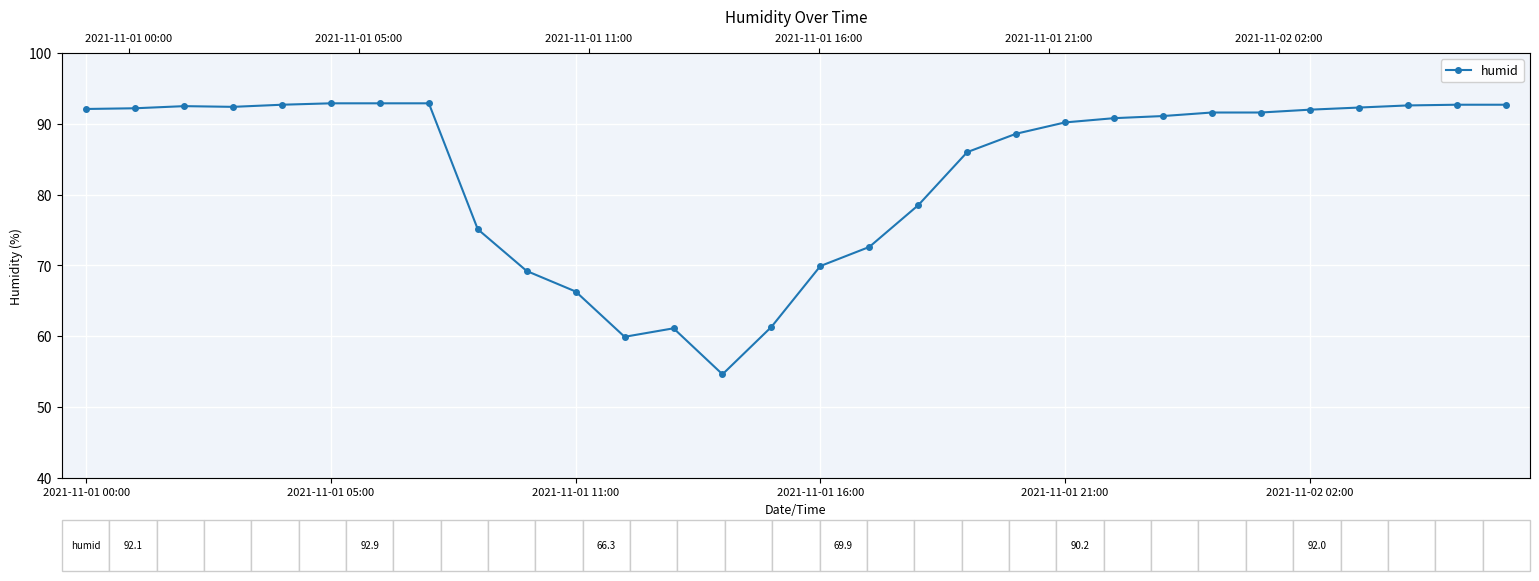

At which category does the chart reach its minimum across all series?

13